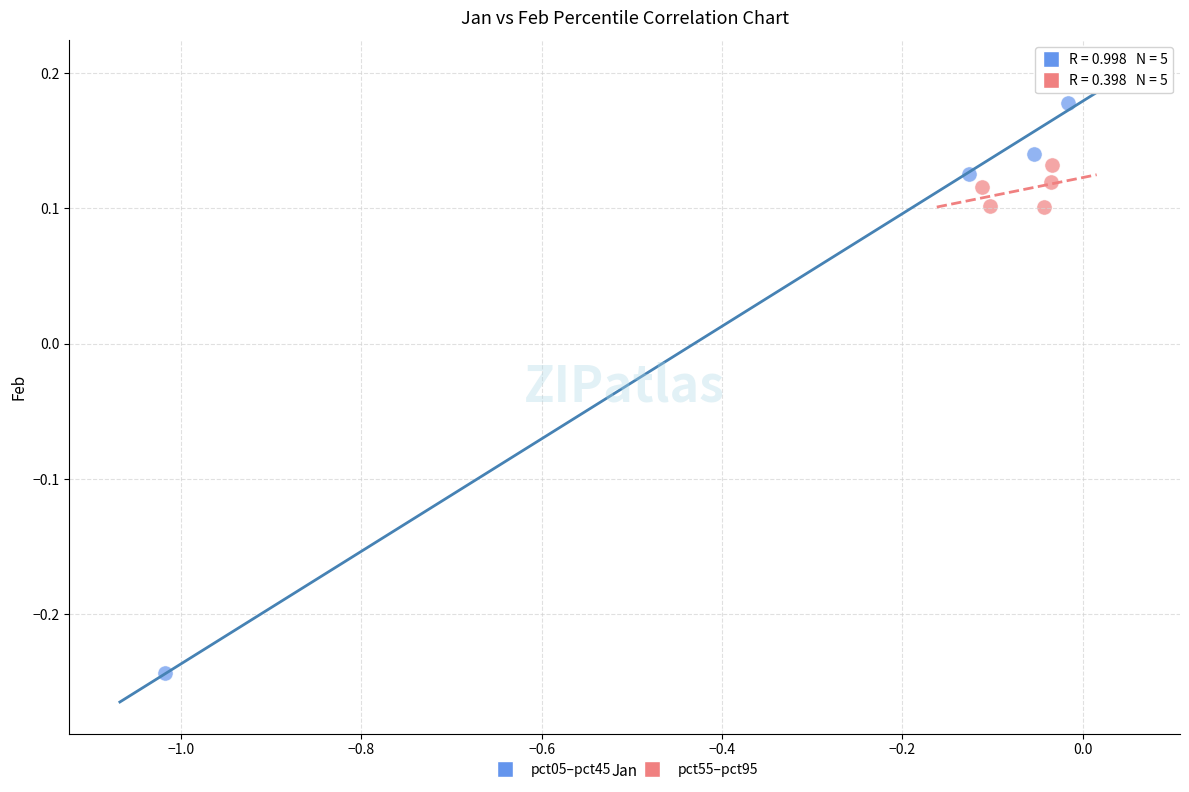

Which series contains the lowest Y value?

pct05–pct45